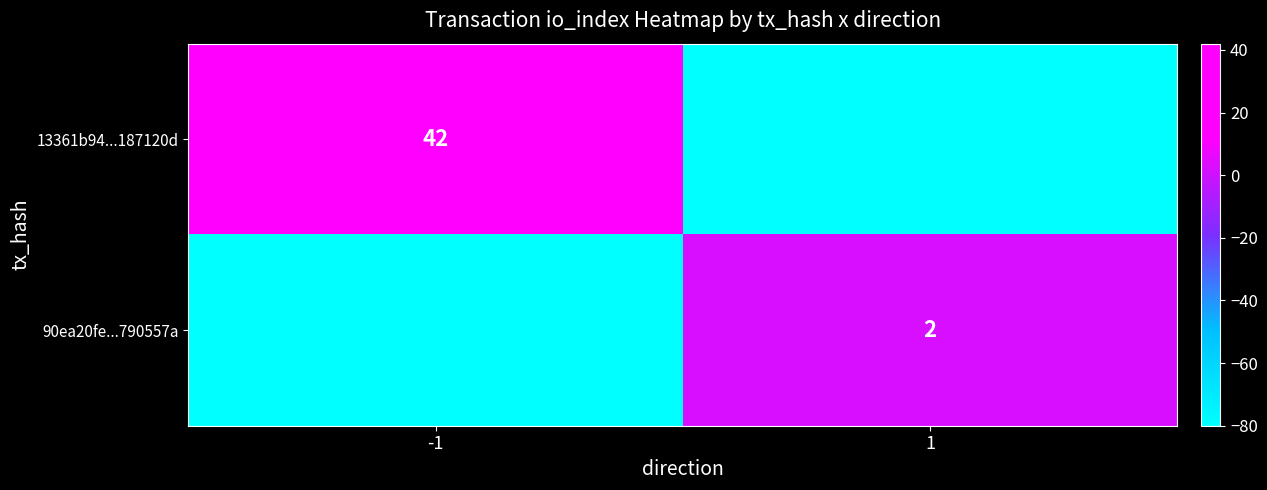

The 90ea20fe...790557a series shows 2 at 1. True or false?

True